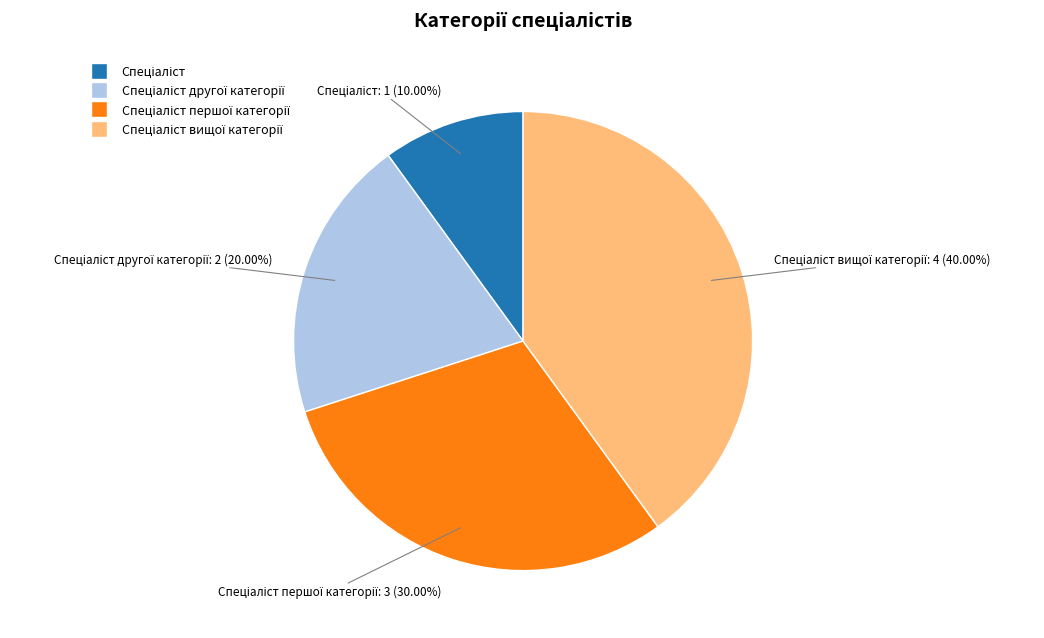

How many segments does this pie chart have?

4